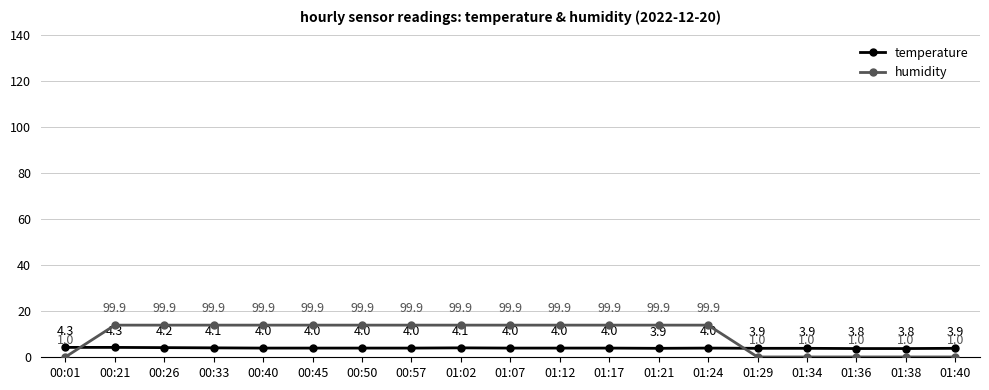

At which label does temperature first exceed 4?

00:01